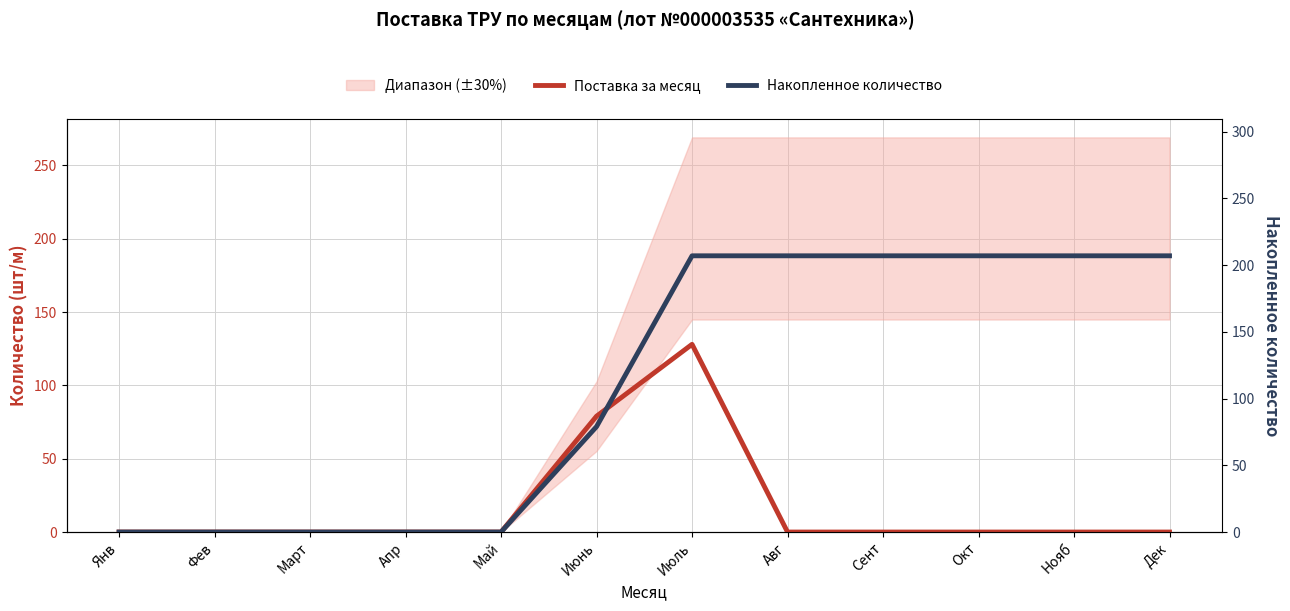

Which category has the highest value across all series?

Июль